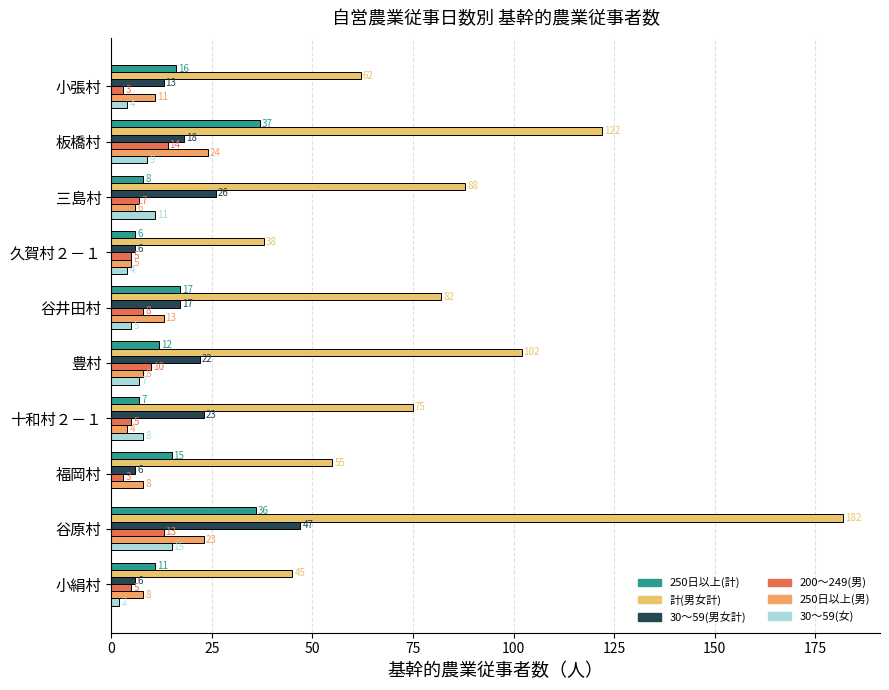

Which series has the widest spread of values?

計(男女計)